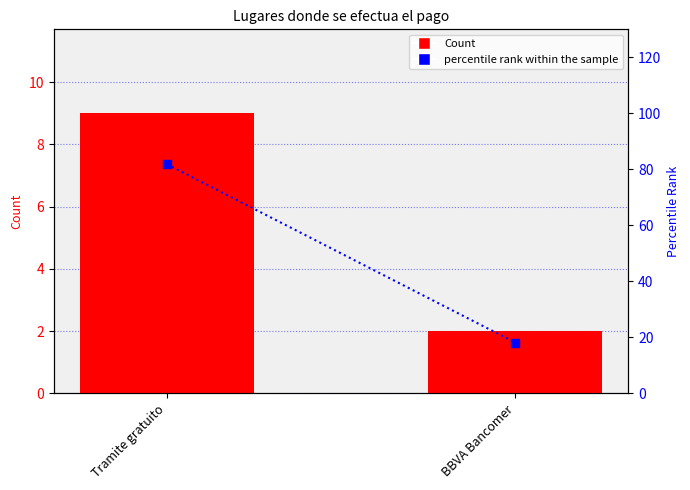

Reading left to right, list all the values displayed in this chart.

Count: 9.0	2.0
percentile rank within the sample: 81.8	18.2